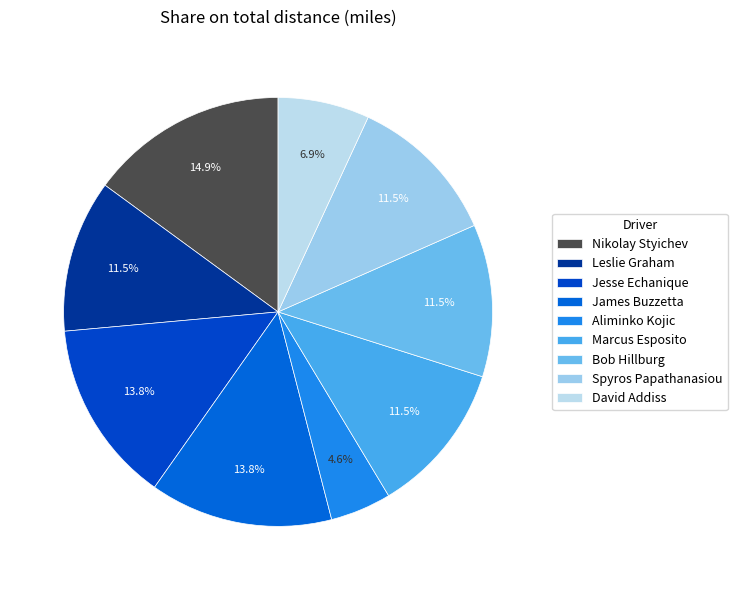

What is the ratio of the value at David Addiss to the value at Aliminko Kojic?

1.5